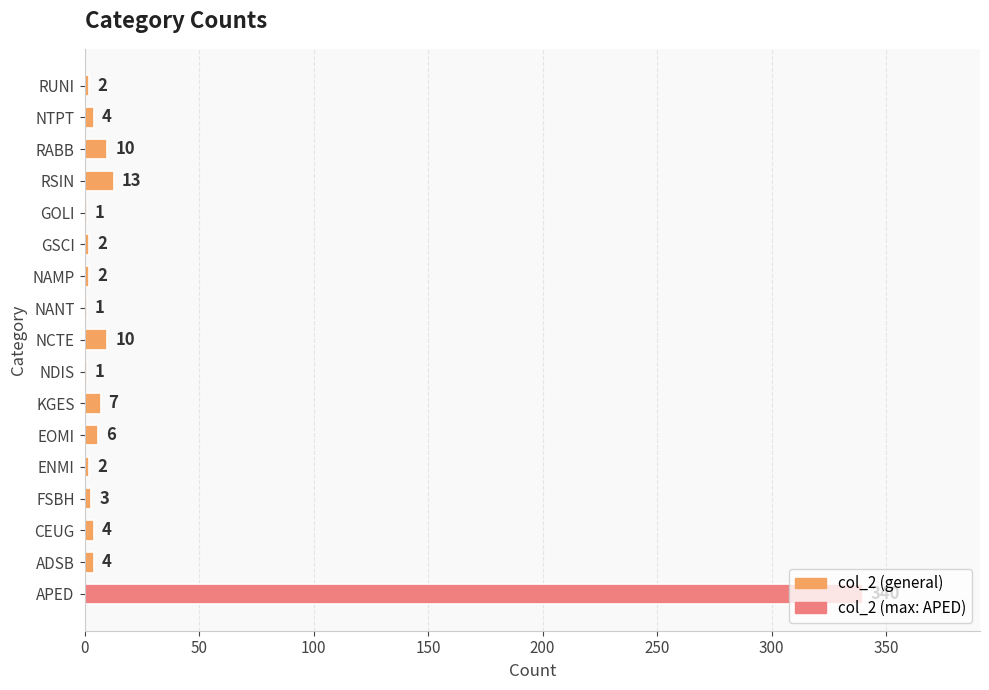

What is the change in value from ADSB to KGES?

+3